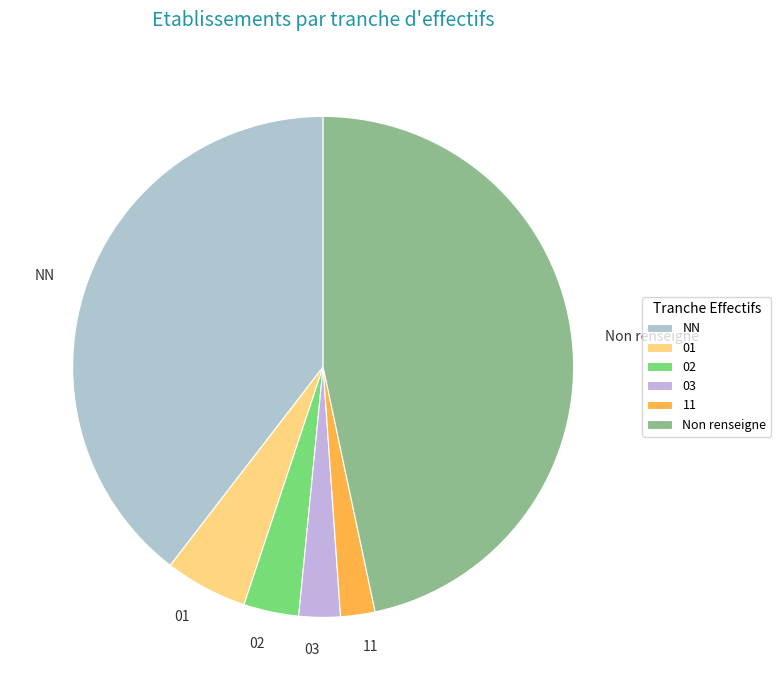

Which has a higher value, 01 or 02?

01